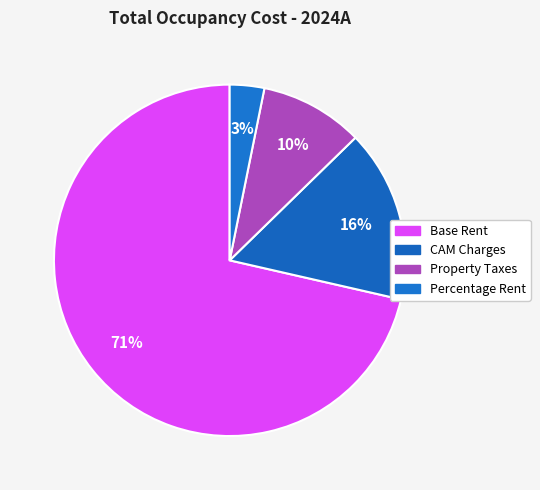

What is the smallest slice in the pie chart?

Percentage Rent